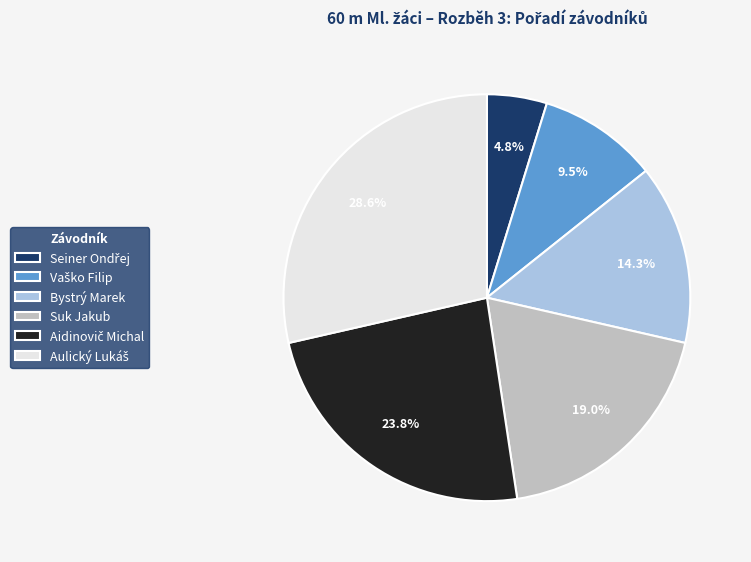

Does any single category account for the majority?

No